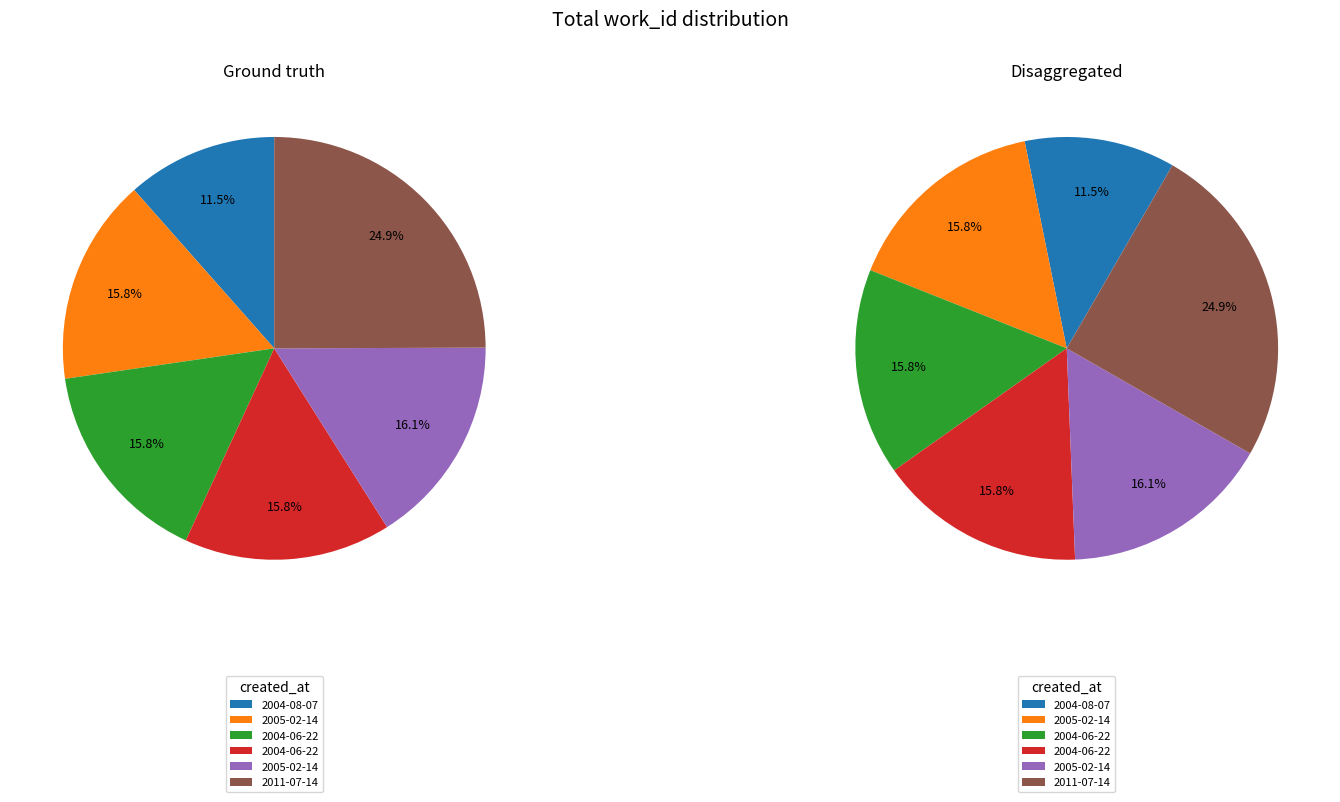

Which has a higher value, 2011-07-14 or 2004-06-22?

2011-07-14